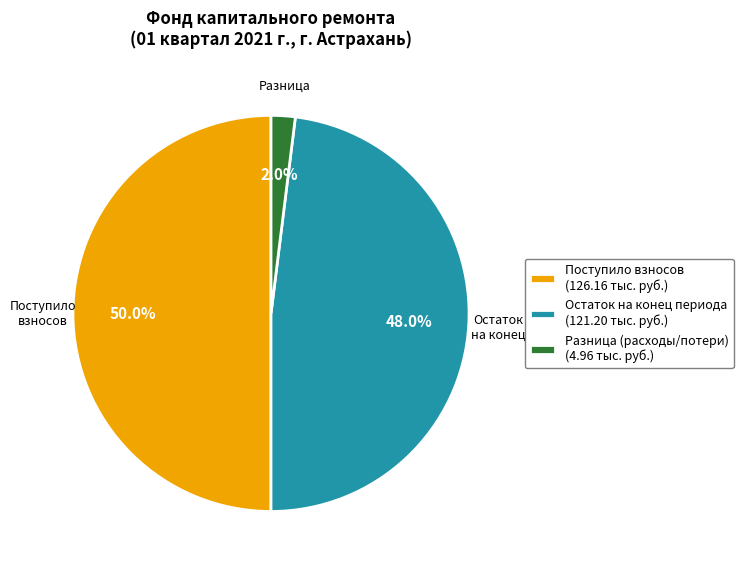

What is the total percentage of Поступило взносов (126.16 тыс. руб.) and Остаток на конец периода (121.20 тыс. руб.)?

98.0%